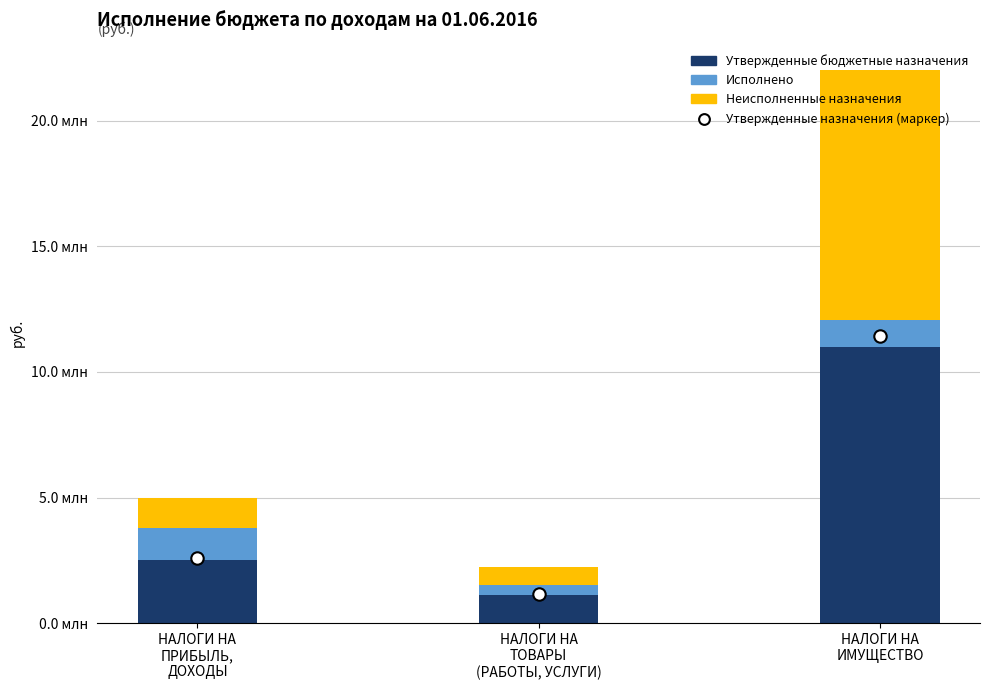

What are all the series names shown in the legend?

Утвержденные бюджетные назначения, Исполнено, Неисполненные назначения, Утвержденные назначения (маркер)